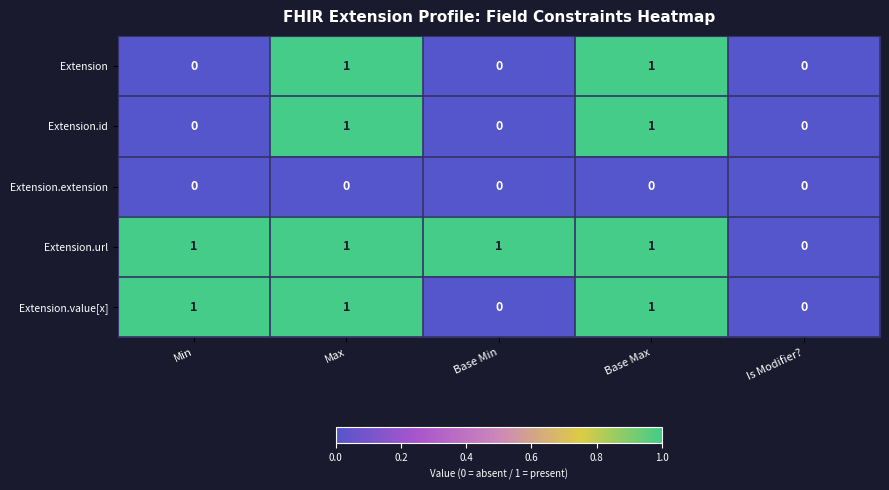

The Extension.id series shows 0 at Is Modifier?. True or false?

True